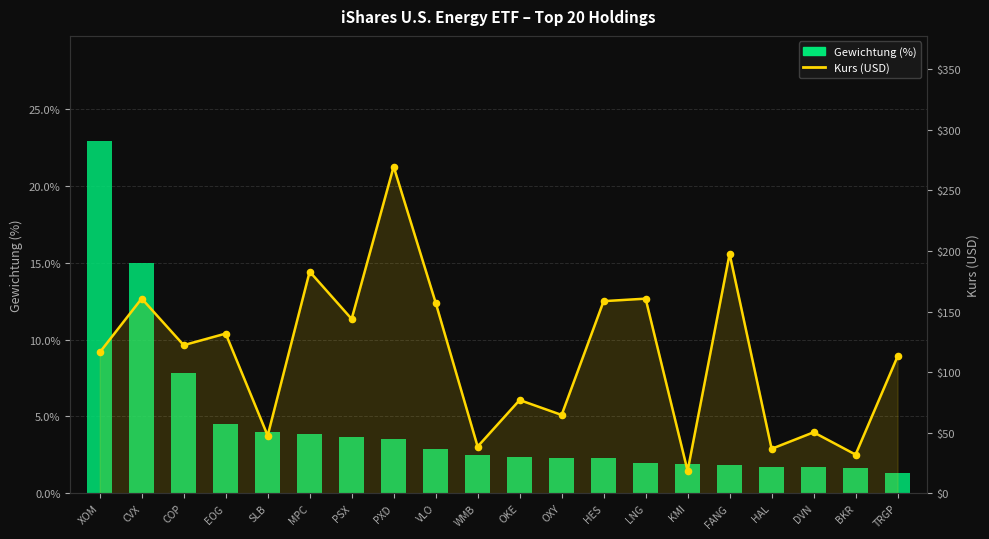

Which series has the widest spread of Y values?

Kurs (USD)